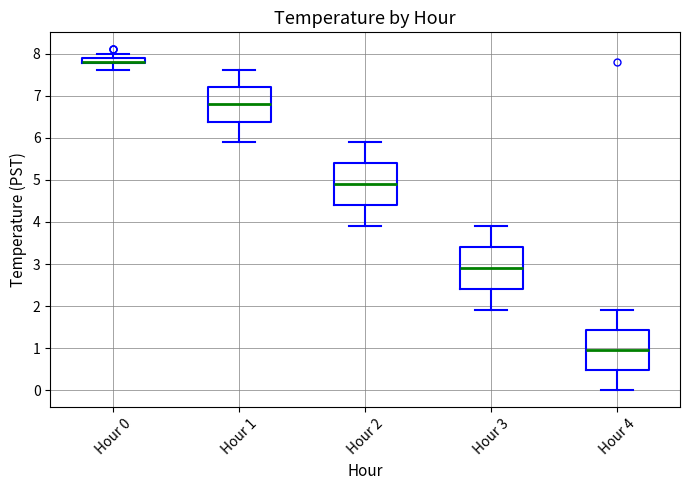

Where does the lower whisker of the box for Hour 3 end on the y-axis? The values are not printed on the chart, so give them approximately, as read against the axis.

1.9